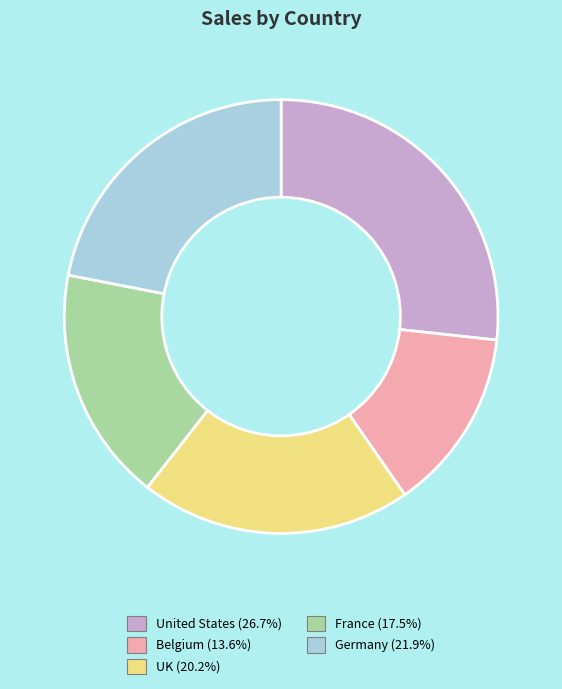

Is there a majority slice in this chart?

No